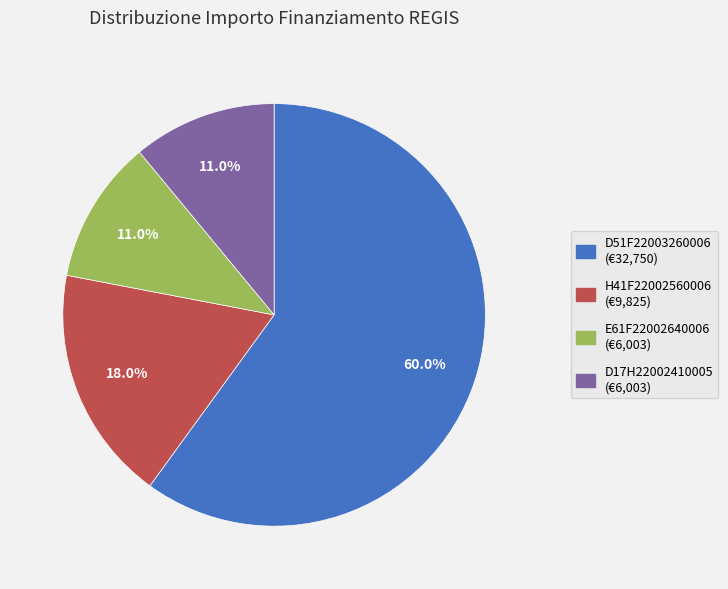

Which slice represents more than half of the pie?

D51F22003260006